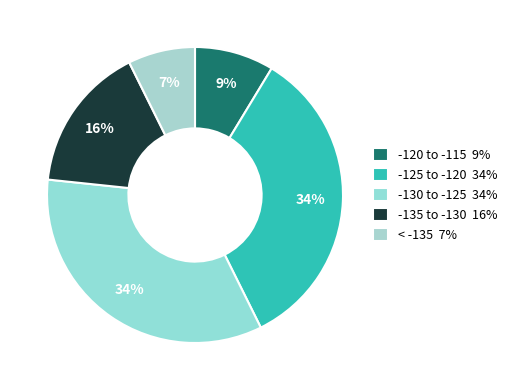

Rank the categories by value from lowest to highest.

4, 3, 2, 1, 0